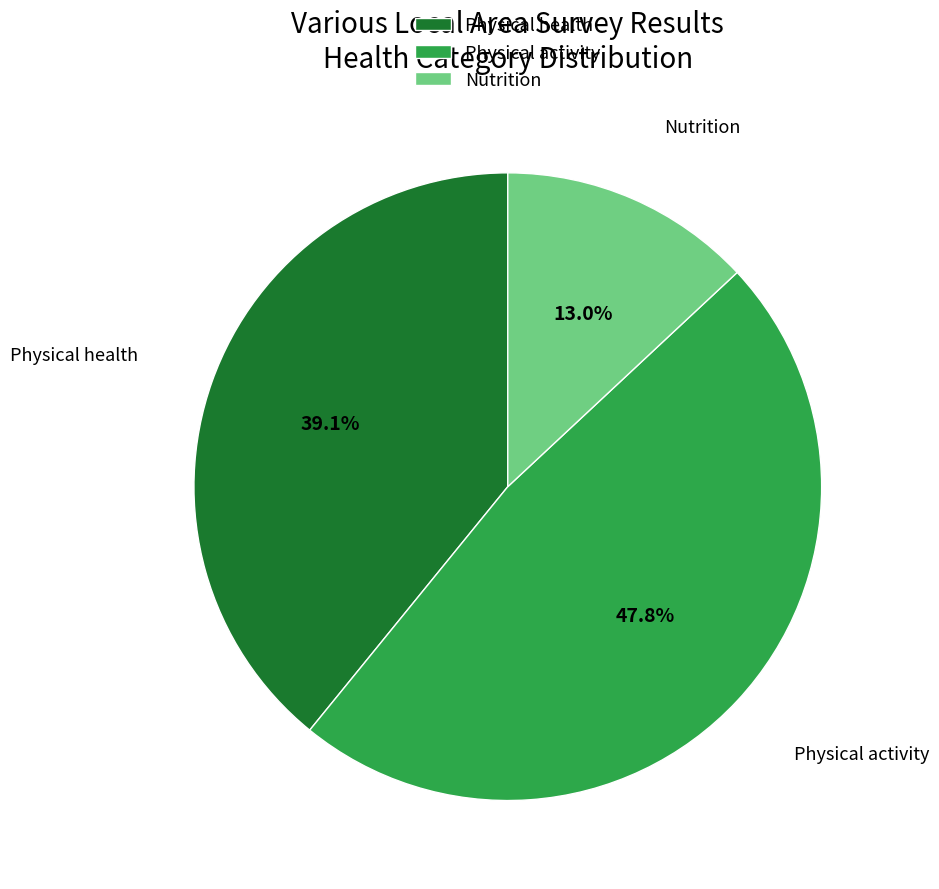

Does Physical health represent more than half of the total?

No